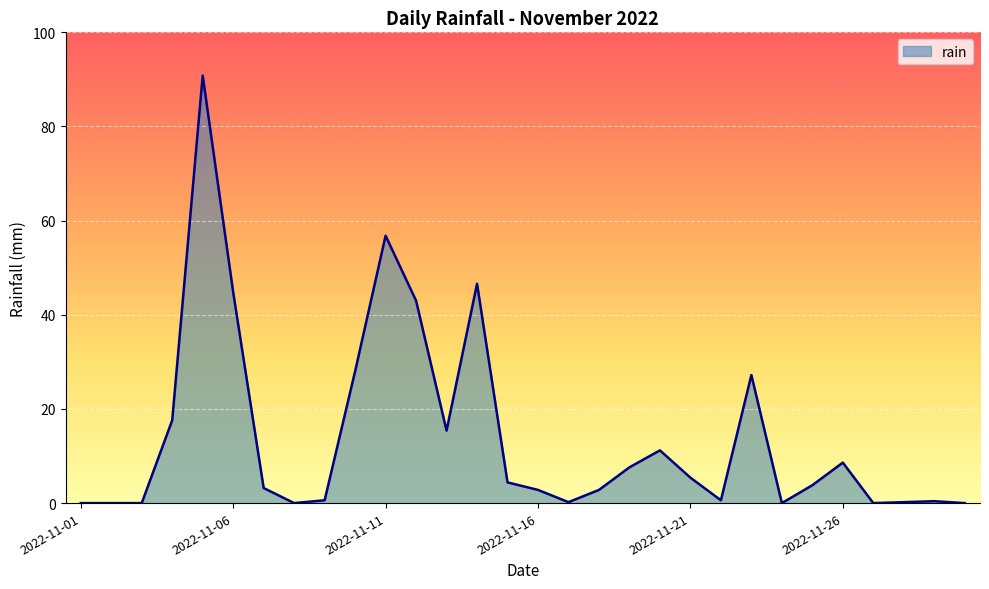

How many series are shown in this chart?

1